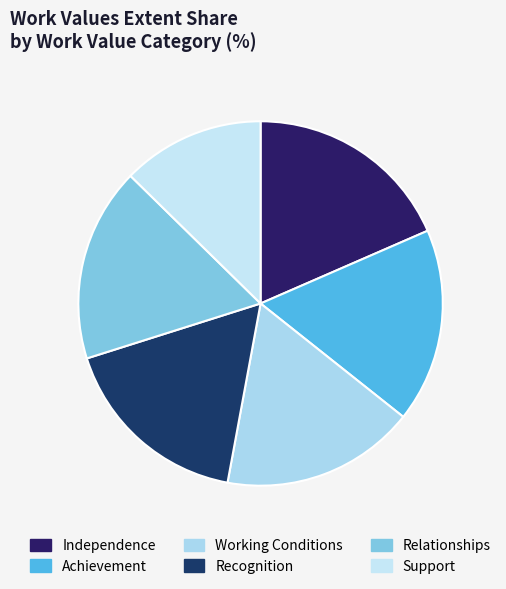

Which slice is the largest?

Independence